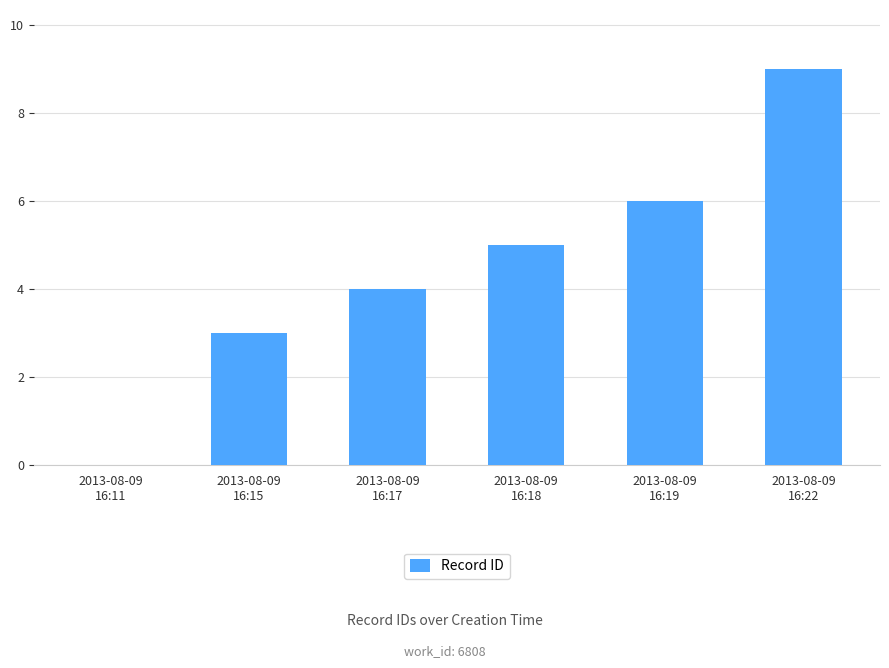

Reading right to left, what are all the values shown in this chart?

2013-08-09
16:22=9	2013-08-09
16:19=6	2013-08-09
16:18=5	2013-08-09
16:17=4	2013-08-09
16:15=3	2013-08-09
16:11=0